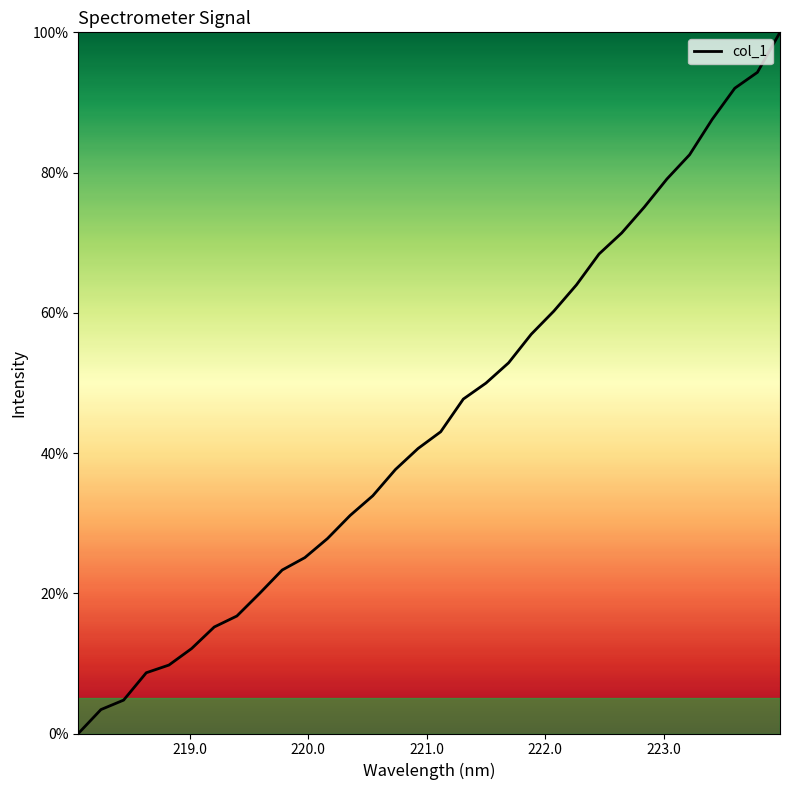

What is the maximum value shown in the chart?

100.0